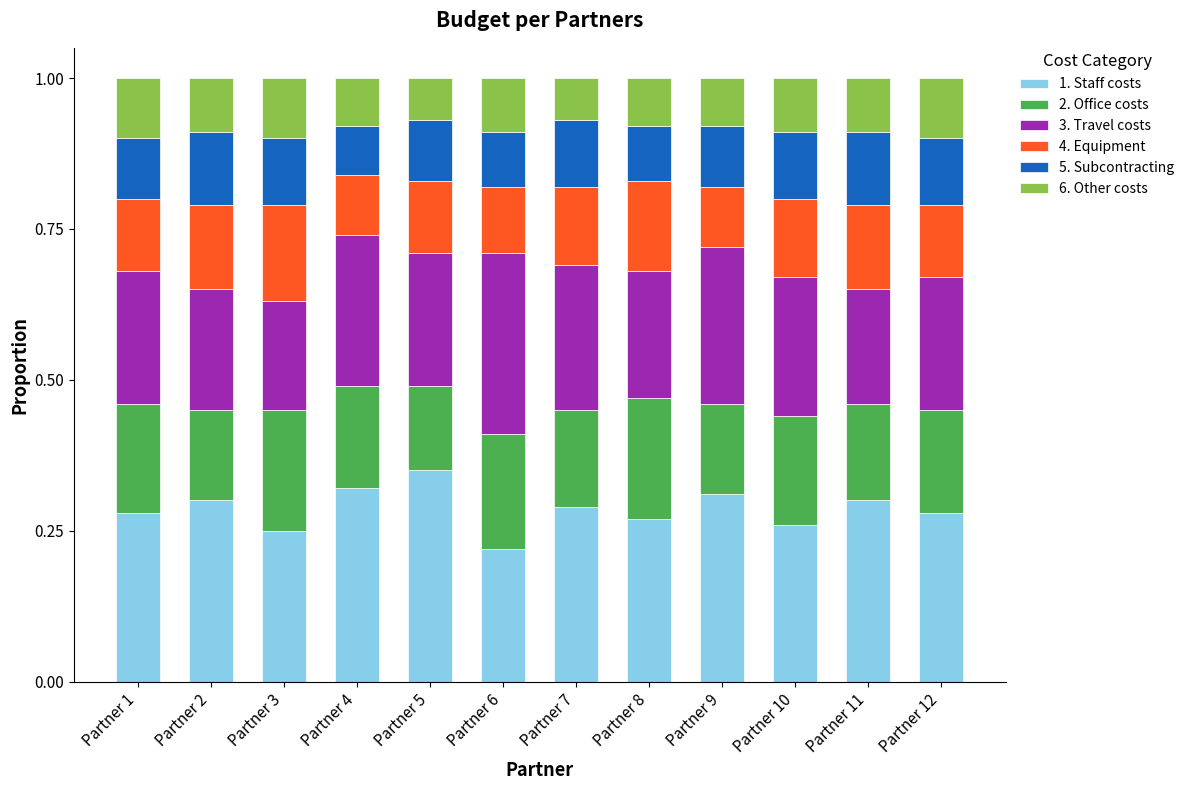

Where is 1. Staff costs nearest to the value 0?

Partner 6